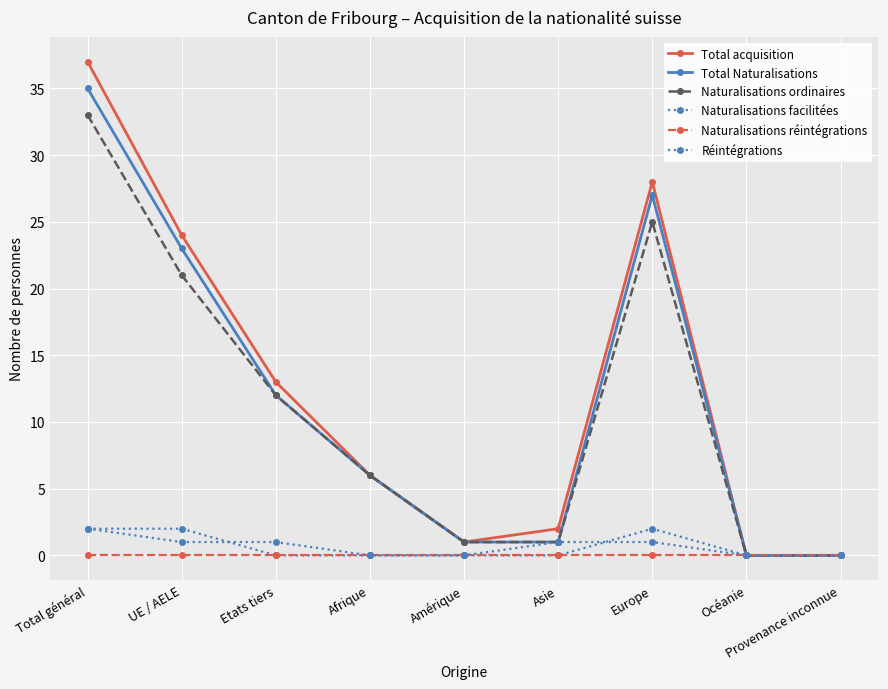

Rank the series by their maximum value, from lowest to highest.

Naturalisations réintégrations, Naturalisations facilitées, Réintégrations, Naturalisations ordinaires, Total Naturalisations, Total acquisition